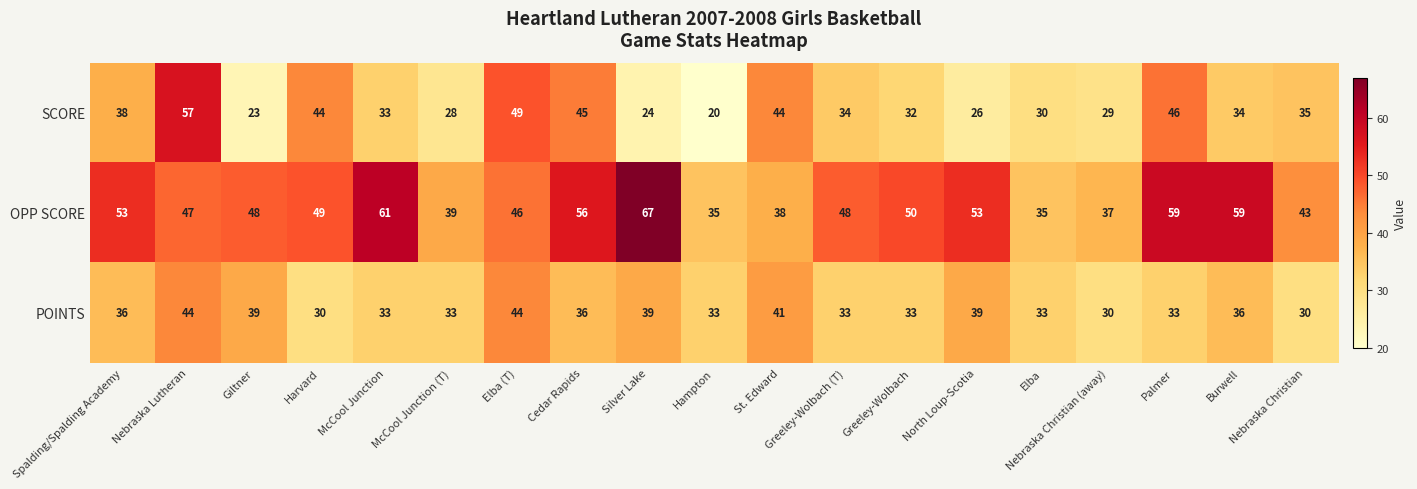

At how many categories does at least one series exceed 62?

1